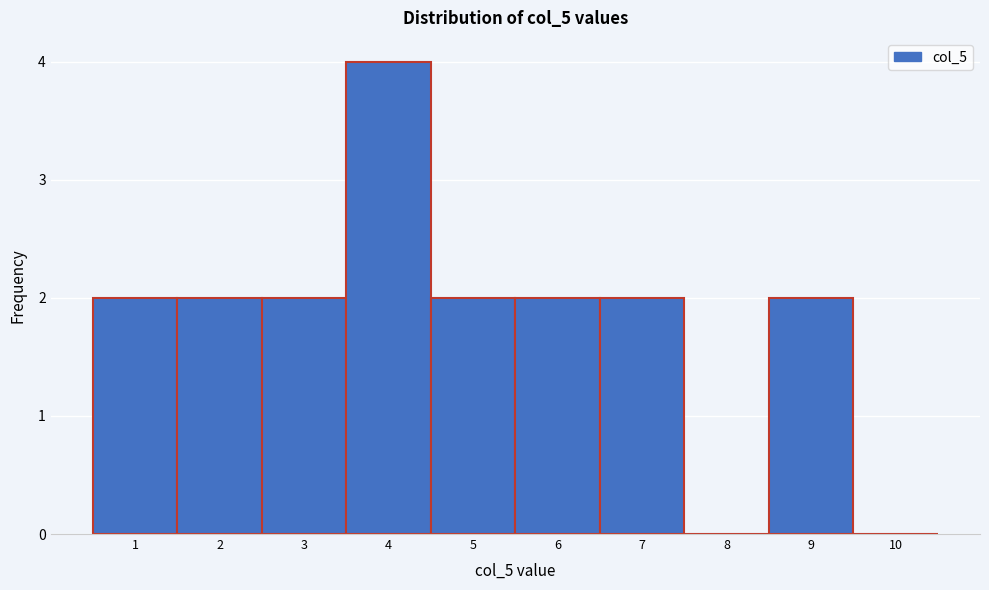

Reading left to right, transcribe this chart: for each bar, give the range it covers on the x-axis and its height. The values are not printed on the chart, so give them approximately, as read against the axis.

0.5 to 1.5: 2
1.5 to 2.5: 2
2.5 to 3.5: 2
3.5 to 4.5: 4
4.5 to 5.5: 2
5.5 to 6.5: 2
6.5 to 7.5: 2
7.5 to 8.5: 0
8.5 to 9.5: 2
9.5 to 10.5: 0